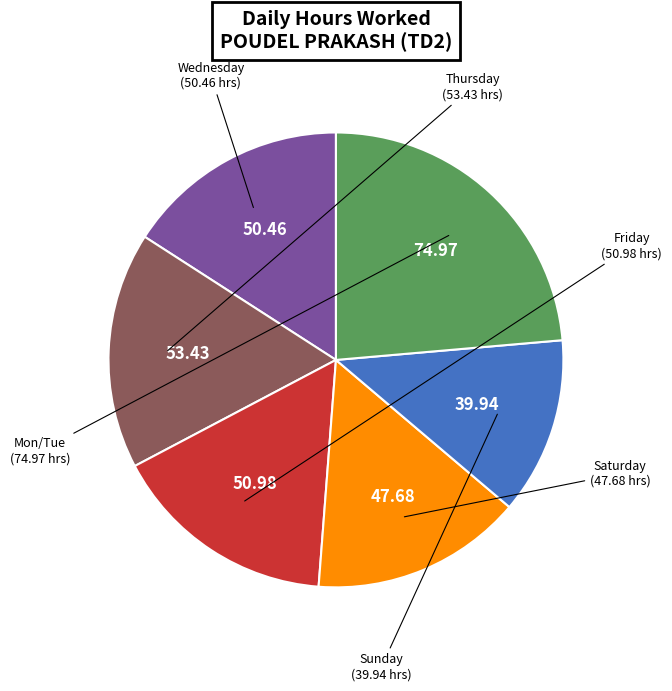

Count the number of slices in the pie.

6